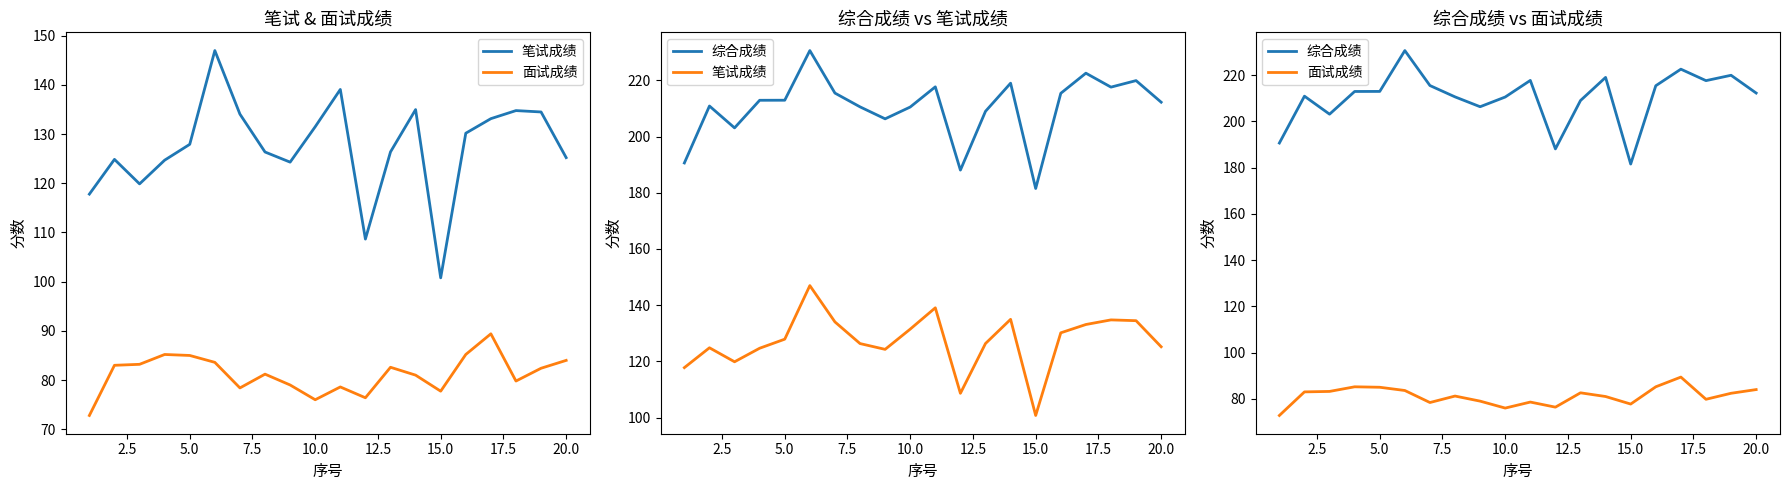

What is the spread (max minus min) of values at 17.5?

129.4